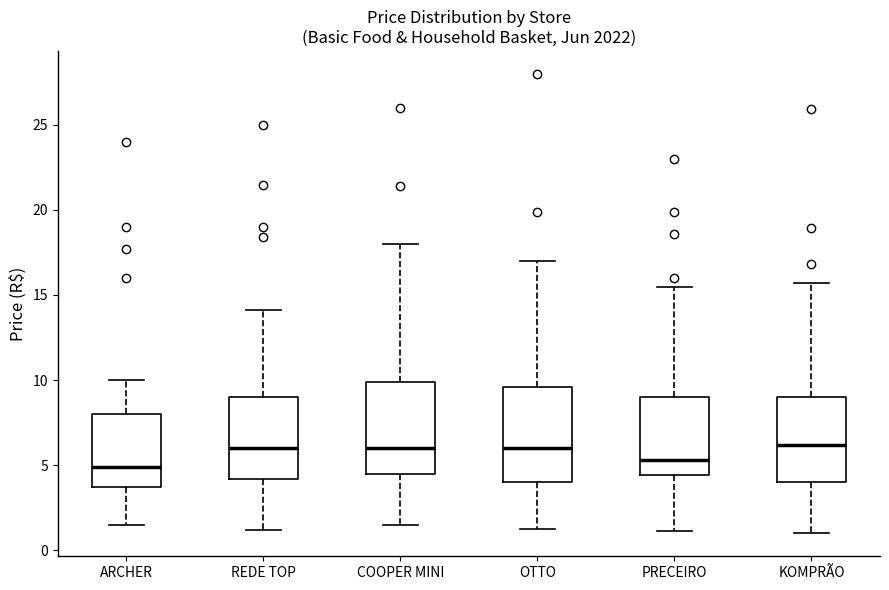

Where is the lower edge of the box for KOMPRÃO on the y-axis? The values are not printed on the chart, so give them approximately, as read against the axis.

4.0